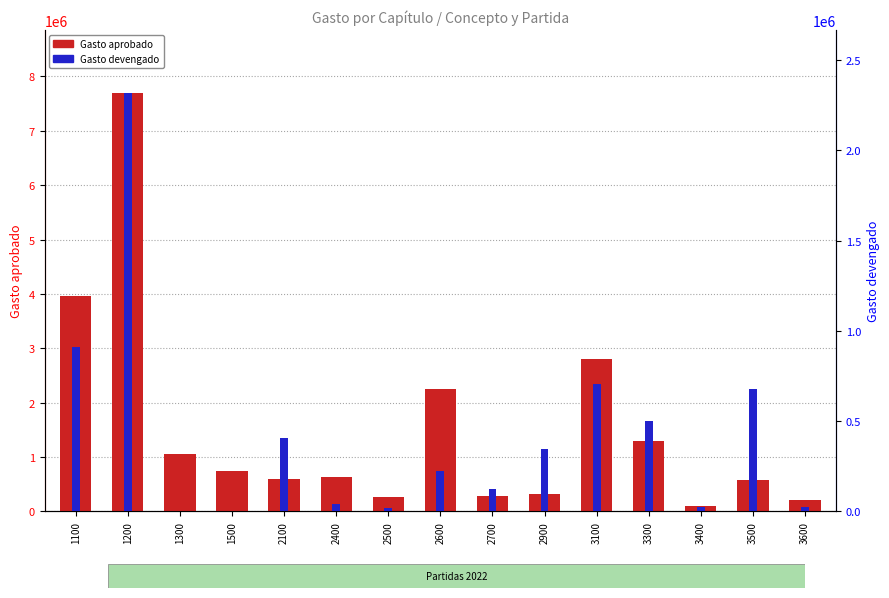

At which category is the sum across all series the highest?

1200